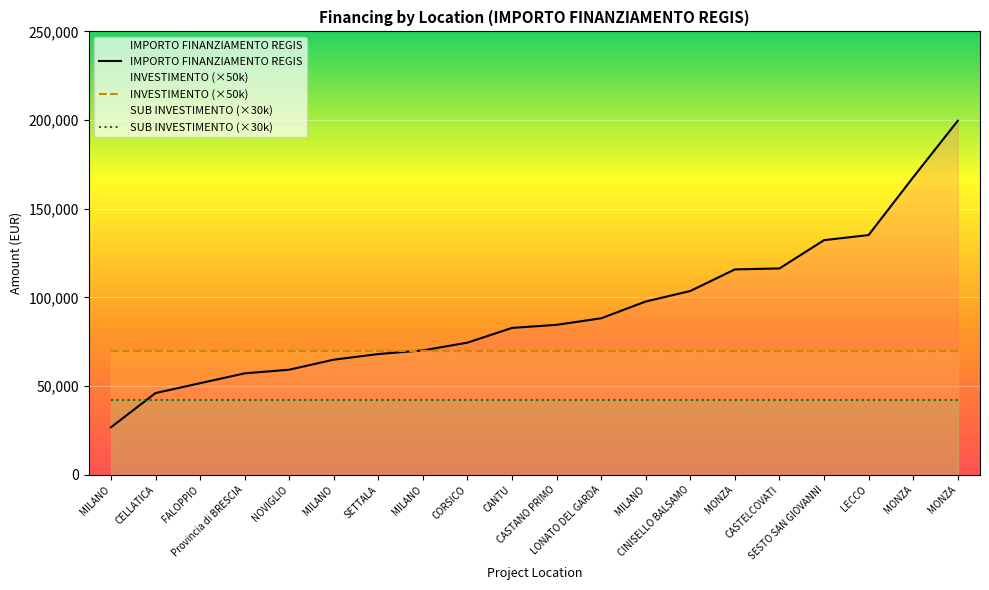

What is the difference between the highest and lowest values at SESTO SAN GIOVANNI?

90279.7